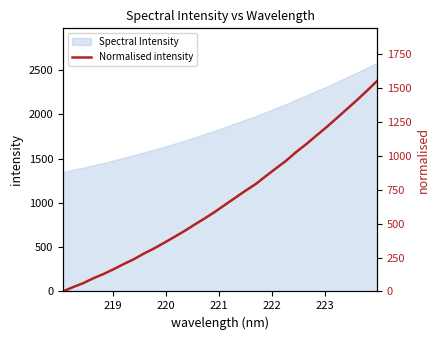

What is the value of the 29th point from the left?

1342.4